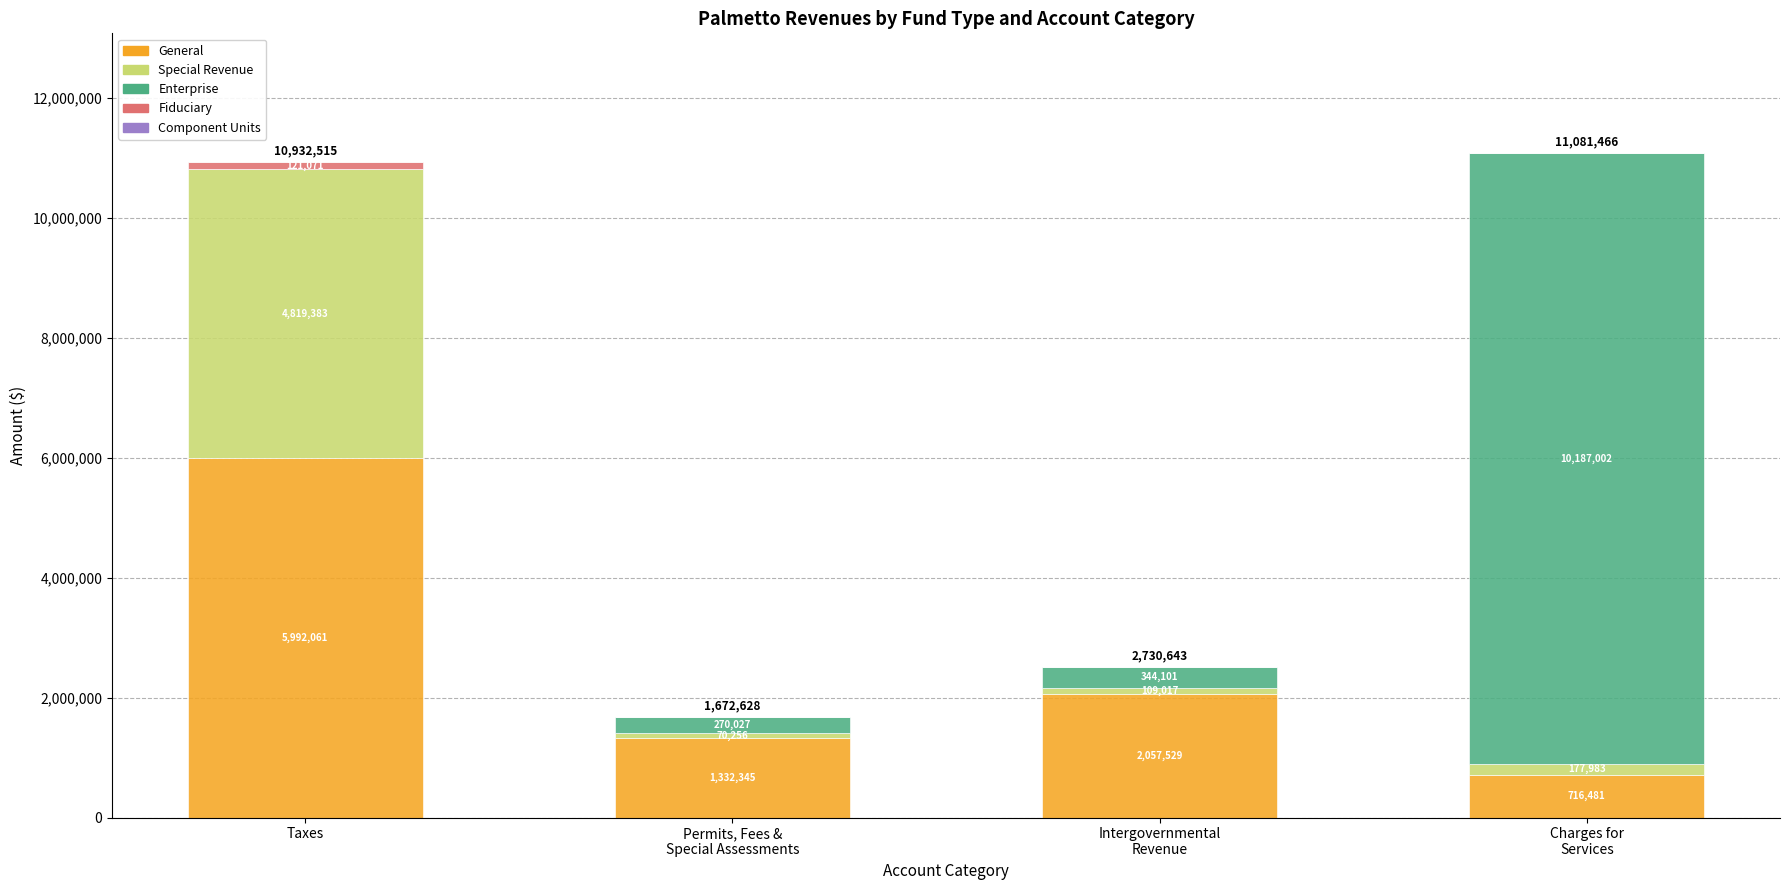

What is the maximum value for General?

5992061